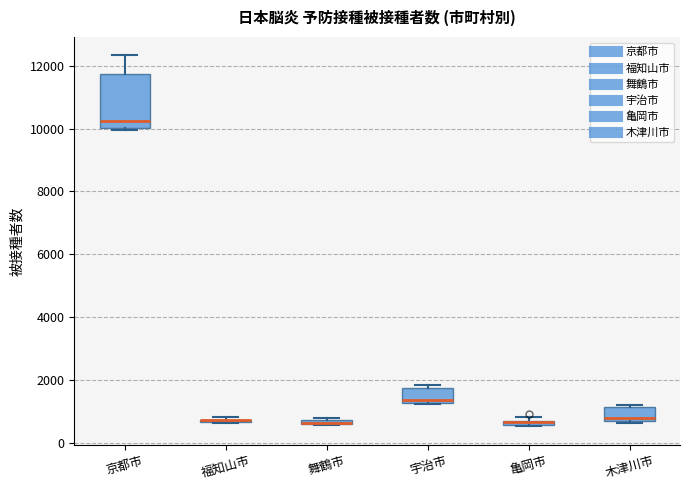

Where does the upper whisker of the box for 京都市 end on the y-axis? The values are not printed on the chart, so give them approximately, as read against the axis.

12400